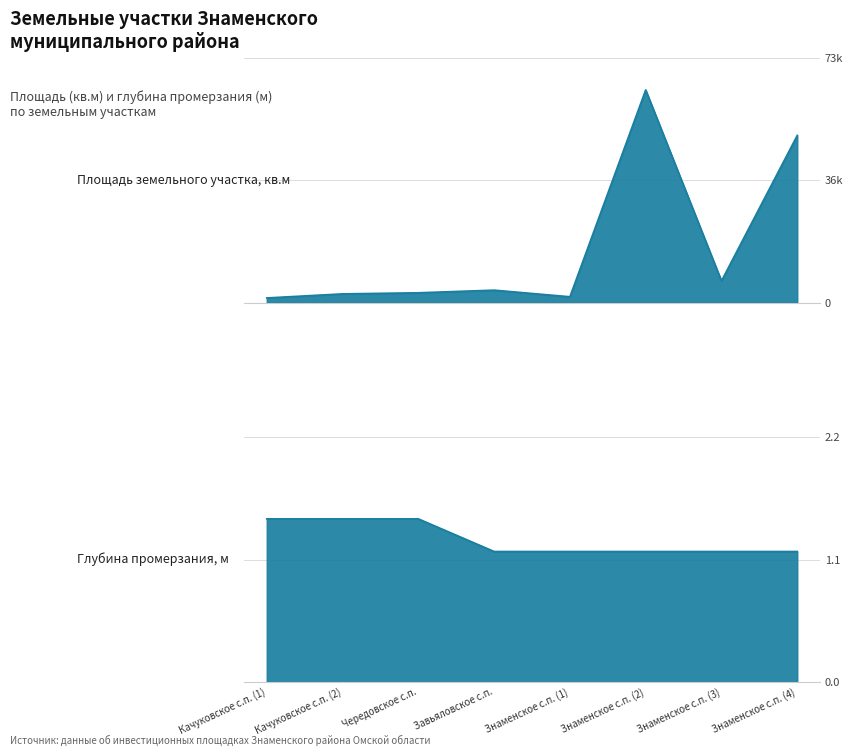

What is the value of the Глубина промерзания, м point at the 5th from the left?

1.2